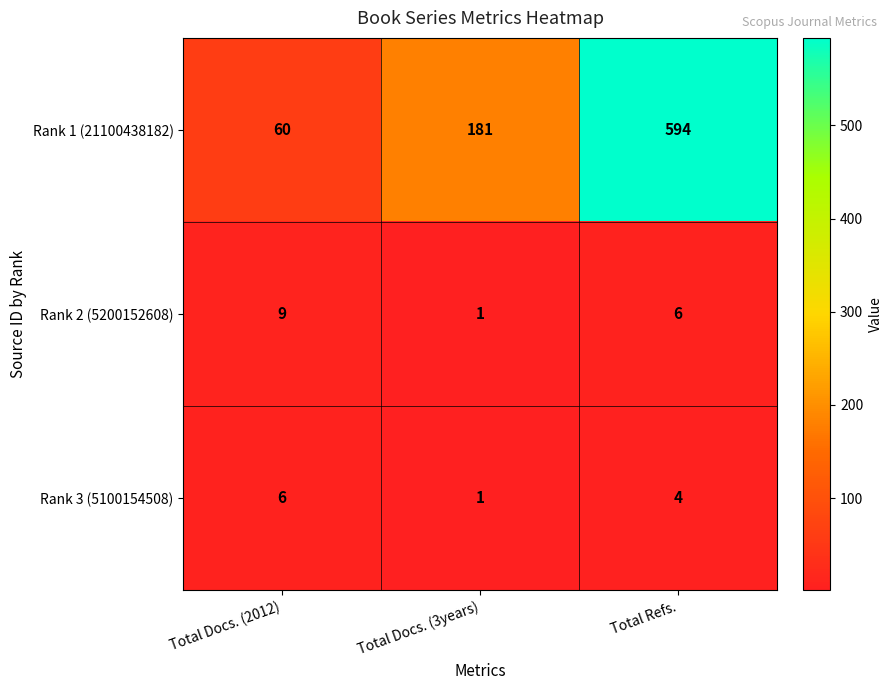

True or false: Rank 3 (5100154508) has a value of 7 at Total Refs..

False